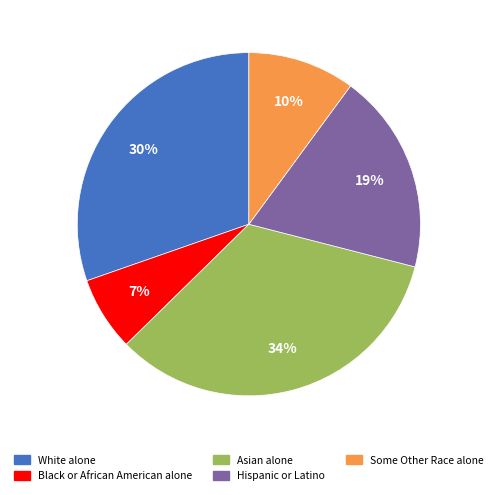

Is the sum of Black or African American alone and Hispanic or Latino greater than half?

No